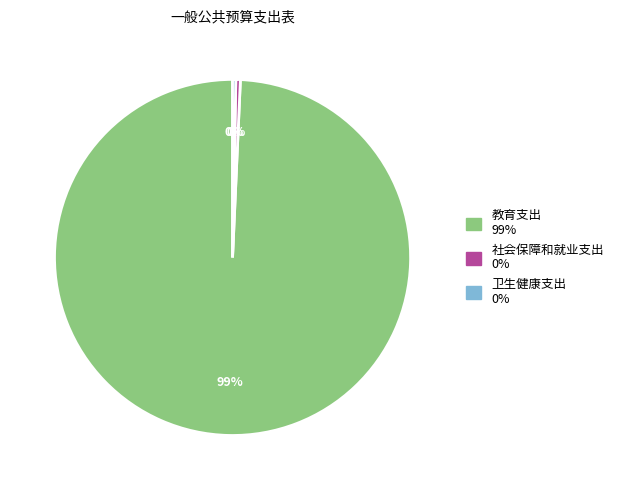

Do 教育支出 and 社会保障和就业支出 together represent more than half of the pie?

Yes